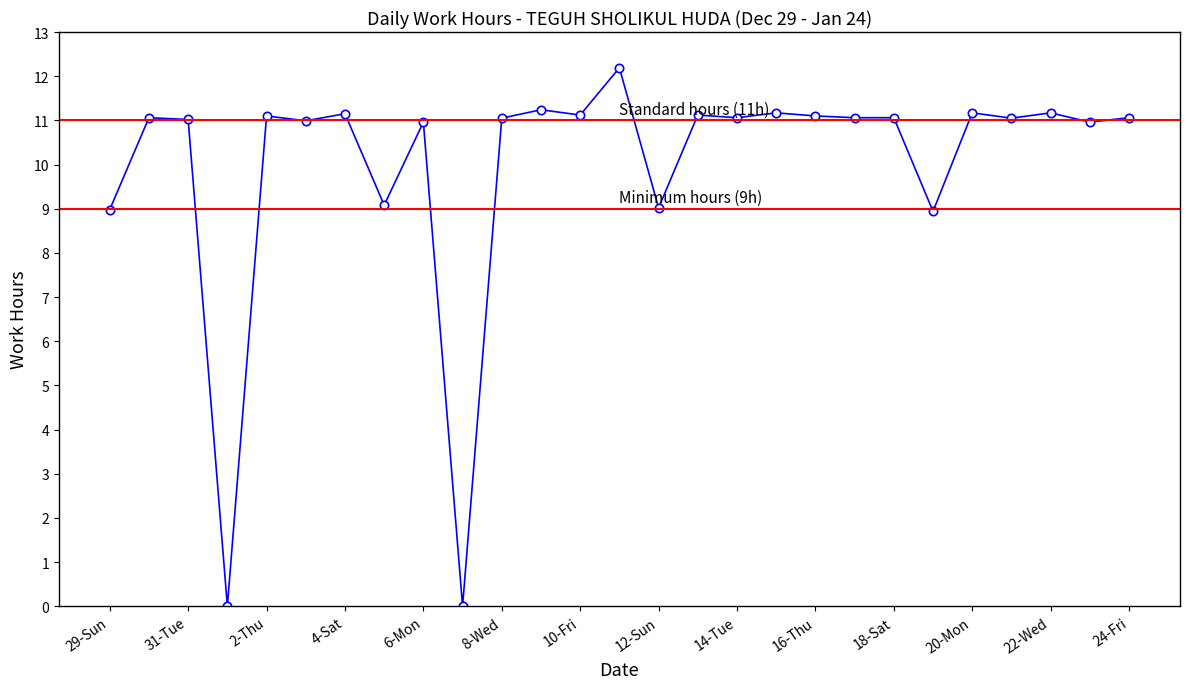

How many lines are shown in the chart?

1